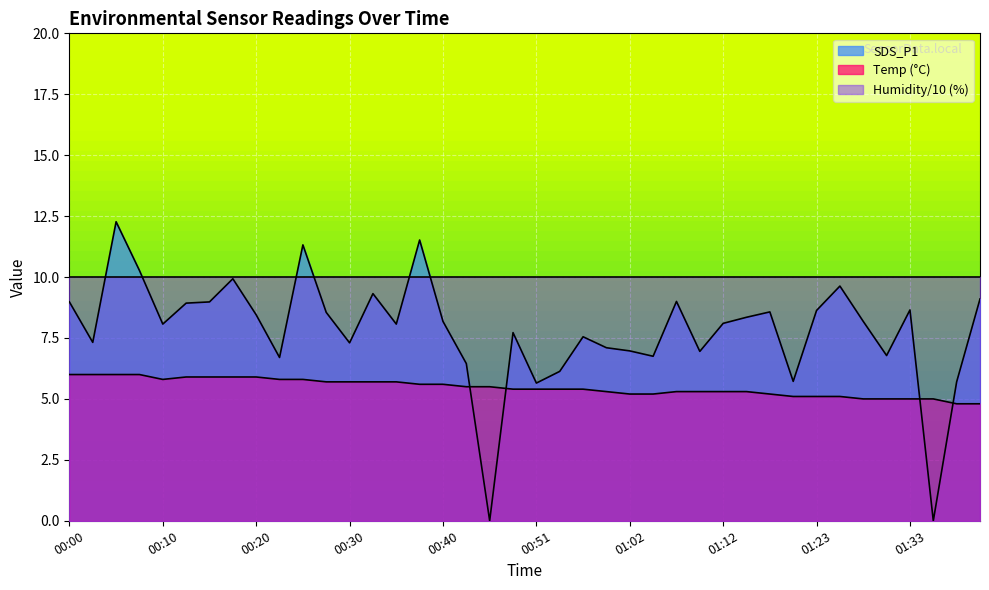

Reading left to right, extract all data points from this chart.

Temp: 6.0	6.0	6.0	6.0	5.8	5.9	5.9	5.9	5.9	5.8	5.8	5.7	5.7	5.7	5.7	5.6	5.6	5.5	5.5	5.4	5.4	5.4	5.4	5.3	5.2	5.2	5.3	5.3	5.3	5.3	5.2	5.1	5.1	5.1	5.0	5.0	5.0	5.0	4.8	4.8
SDS_P1: 9.0	7.3	12.3	10.3	8.1	8.9	9.0	9.9	8.4	6.7	11.3	8.6	7.3	9.3	8.1	11.5	8.2	6.5	0.0	7.7	5.7	6.1	7.5	7.1	7.0	6.8	9.0	7.0	8.1	8.3	8.6	5.7	8.6	9.6	8.2	6.8	8.7	0.0	5.7	9.1